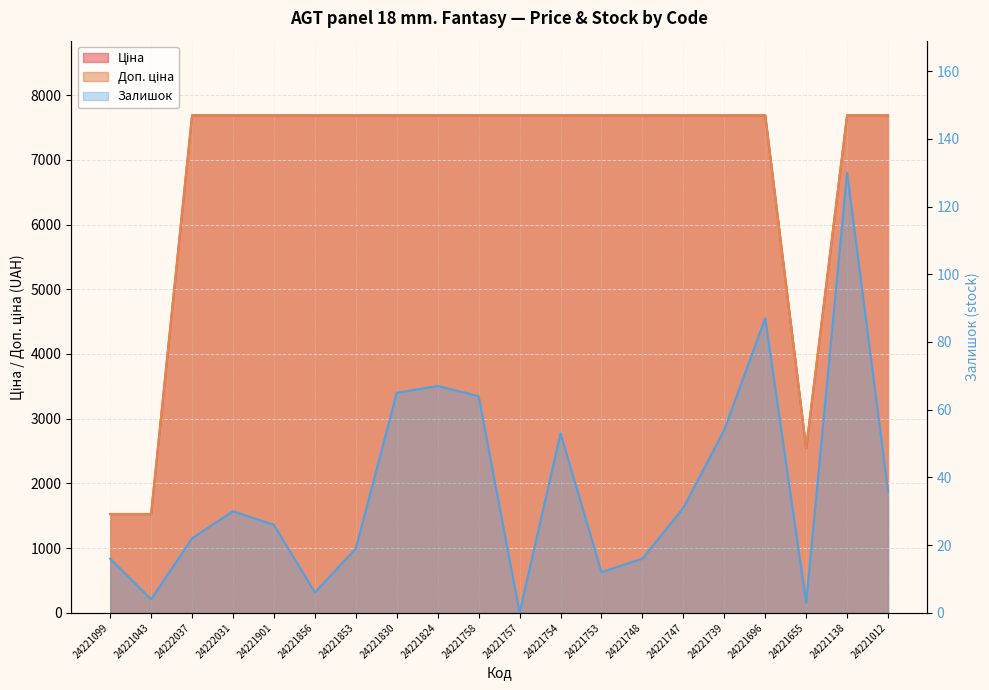

The value of Залишок at 24221830 is 65.0. True or false?

True